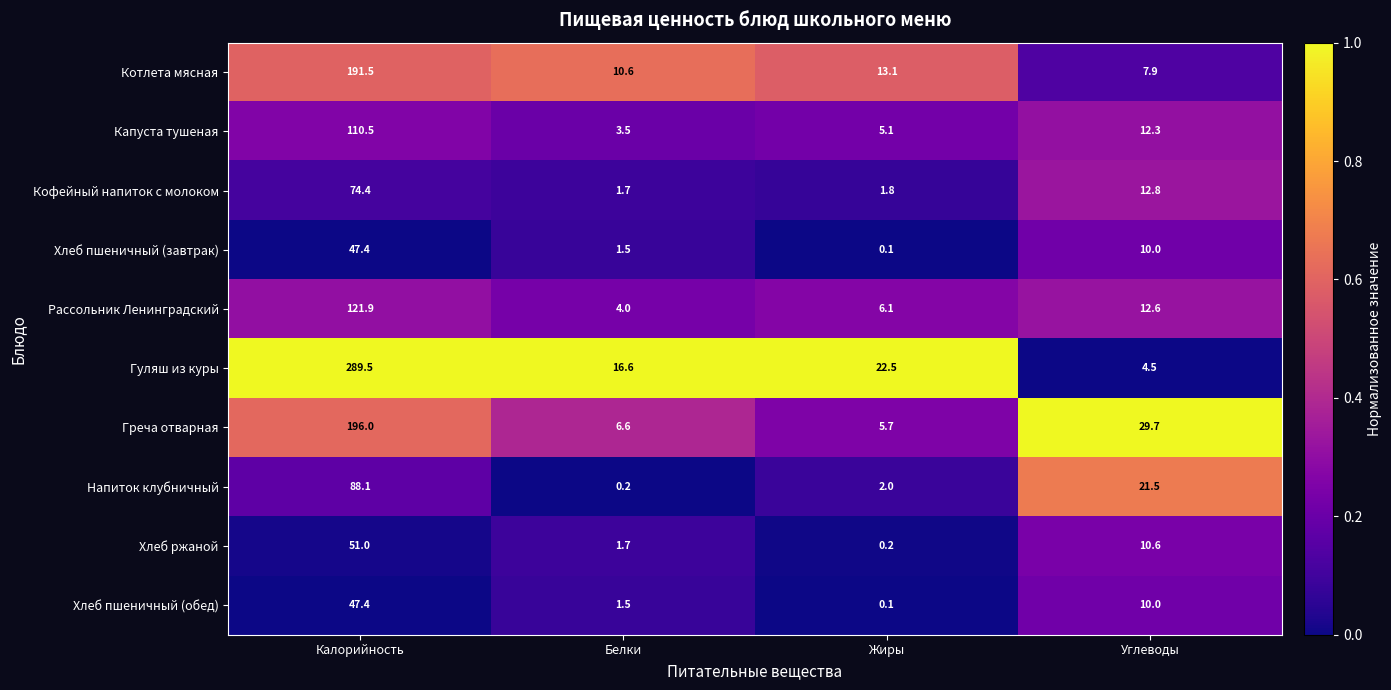

Rank the categories by Гуляш из куры value from highest to lowest.

Калорийность, Жиры, Белки, Углеводы